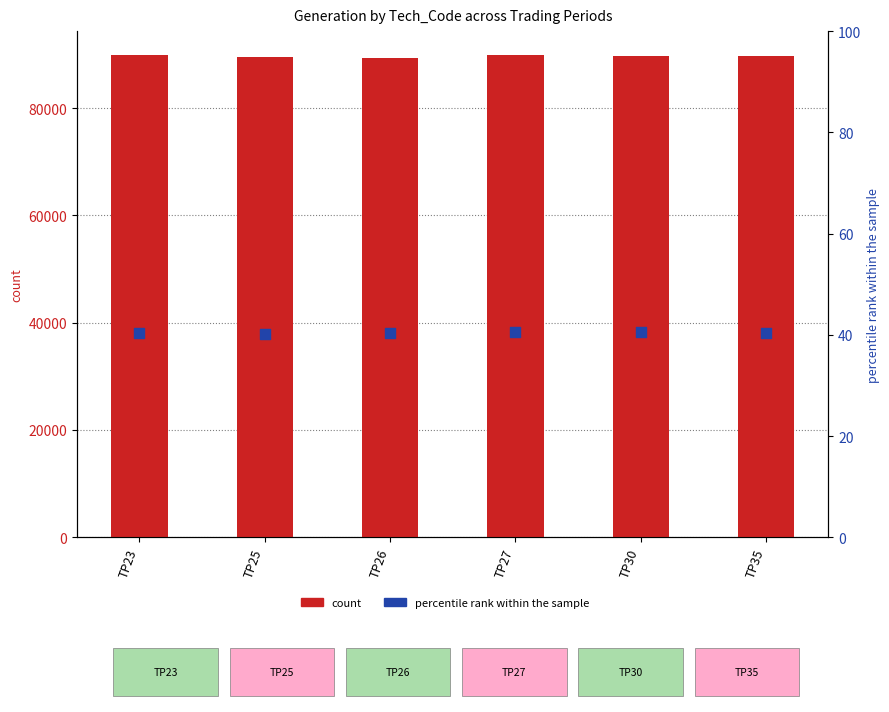

Is the value of percentile rank within the sample at TP35 greater than the value of count at TP30?

No